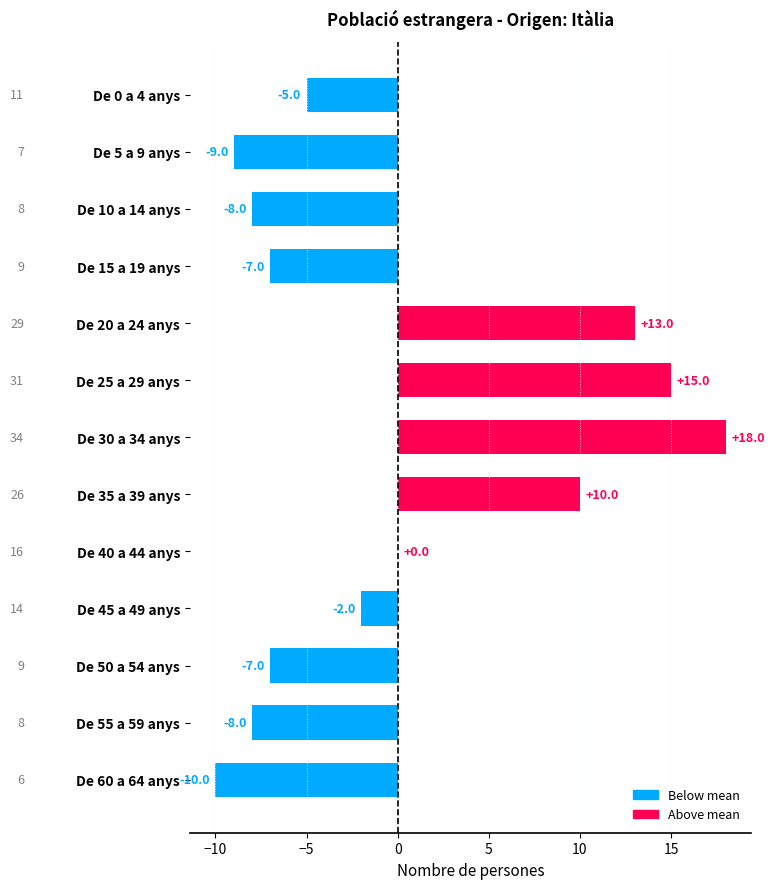

Are the bars horizontal?

Yes